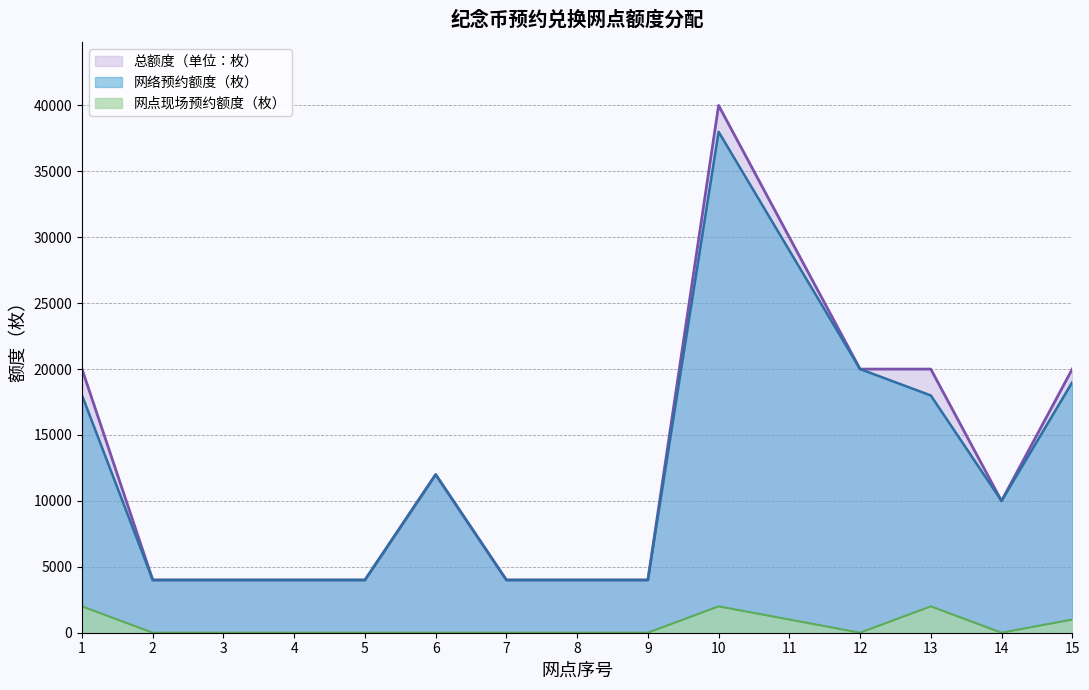

True or false: 总额度（单位：枚） and 网点现场预约额度（枚） intersect in this chart.

False